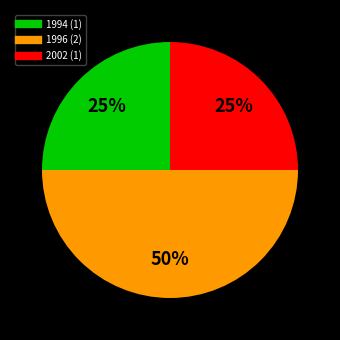

To the nearest percent, what is the difference between the largest and smallest slice percentages?

25%